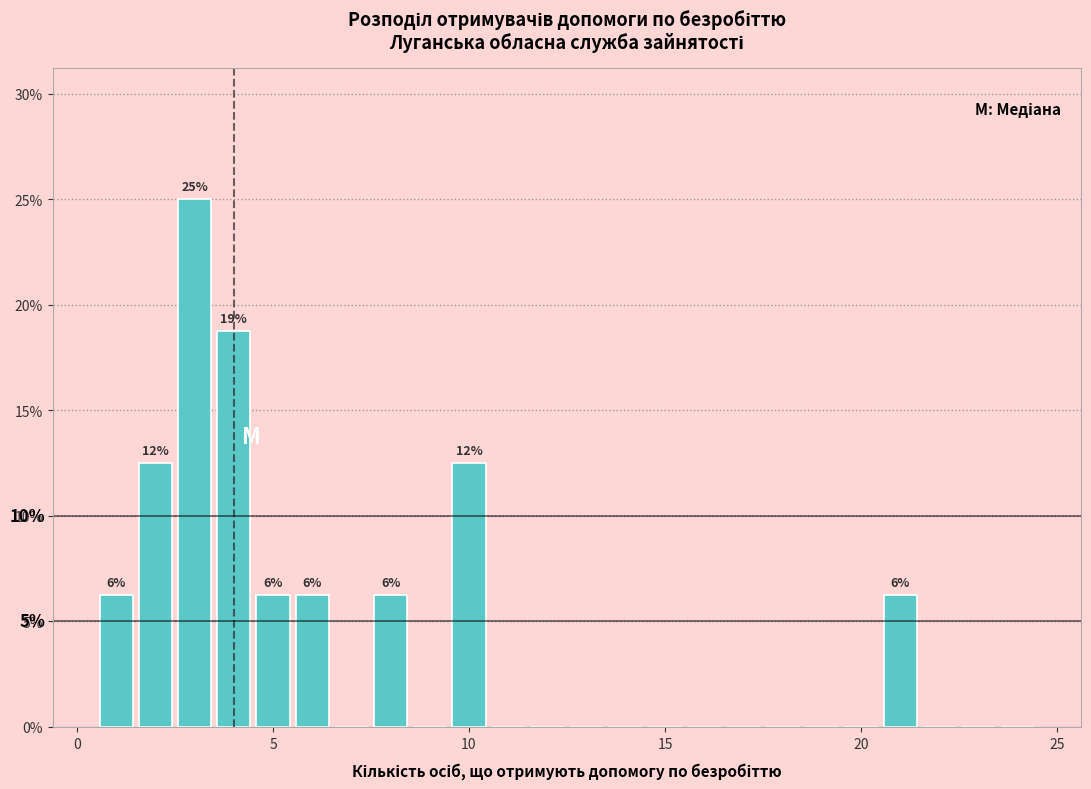

Read against the x-axis, roughly where is the centre of the tallest bar?

3.0